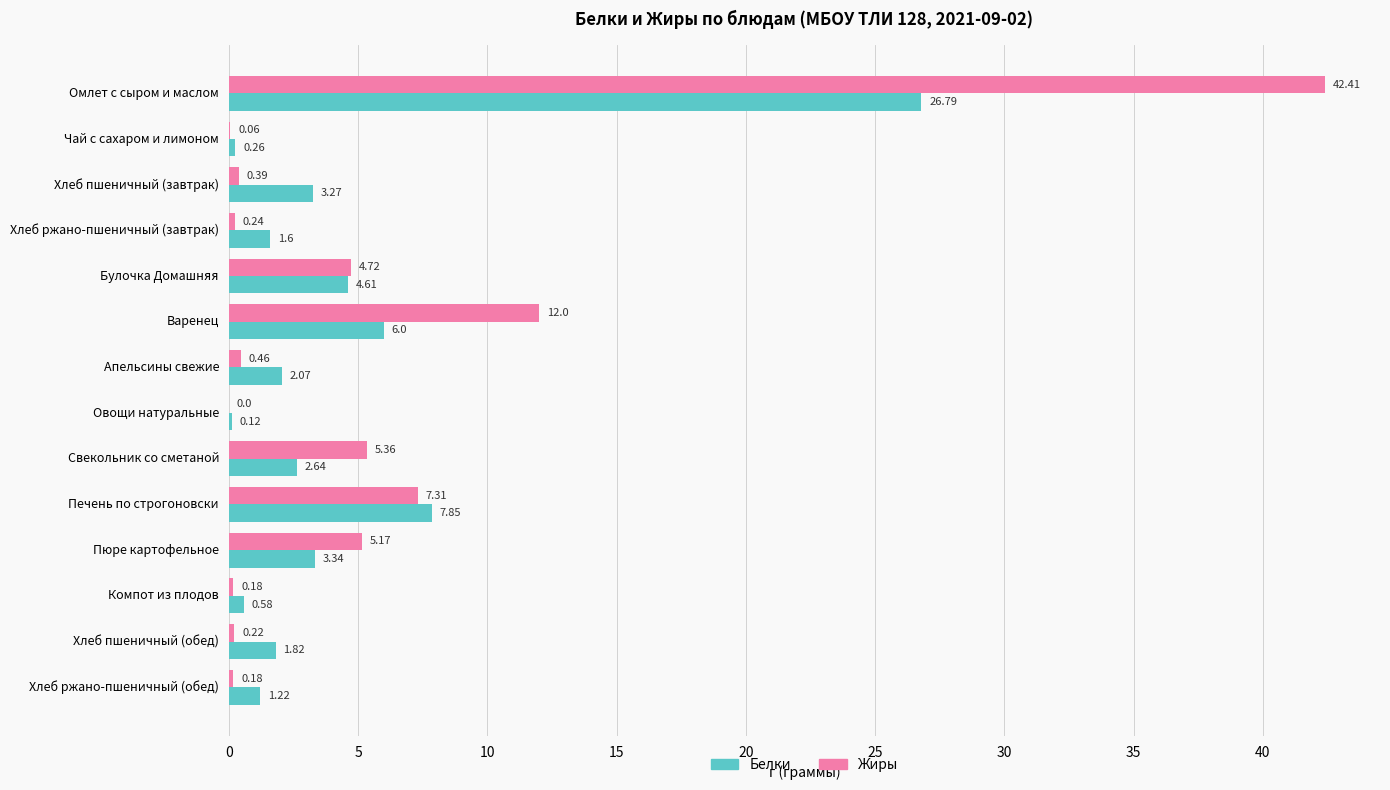

How many categories are shown in the chart?

14